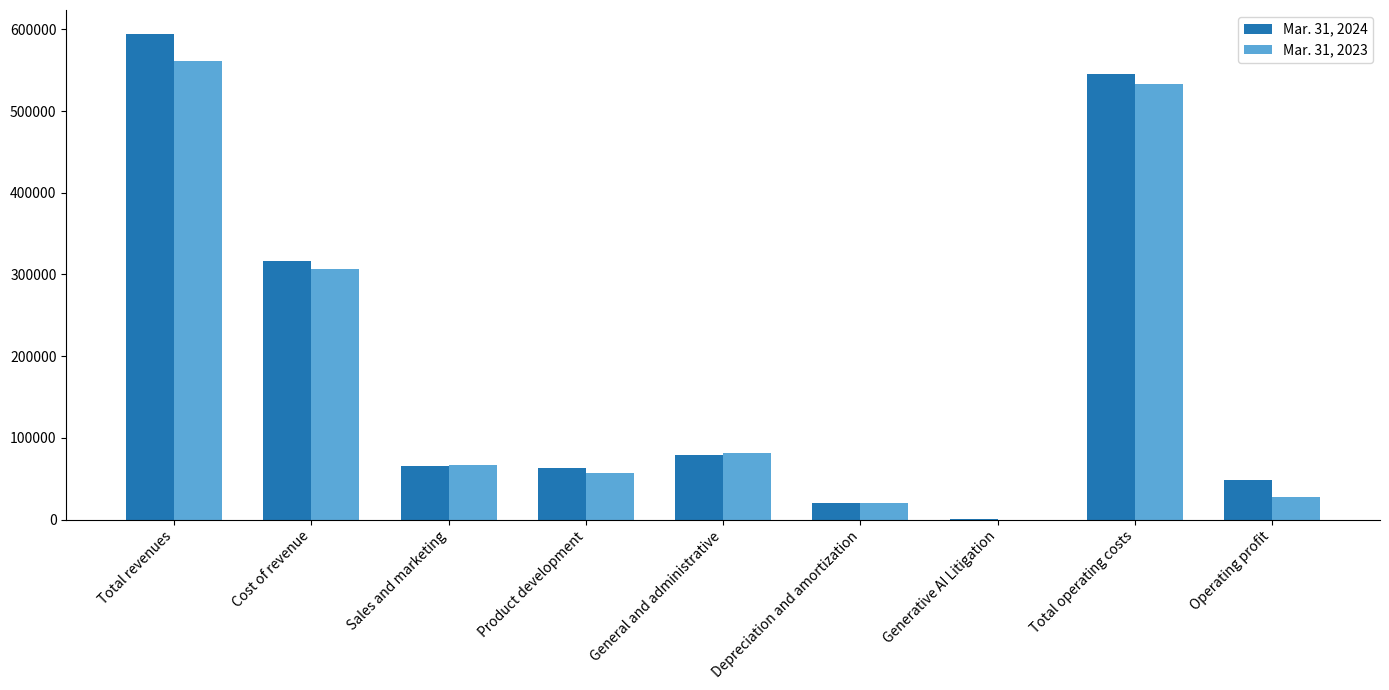

Which series has the largest range (max minus min)?

Mar. 31, 2024